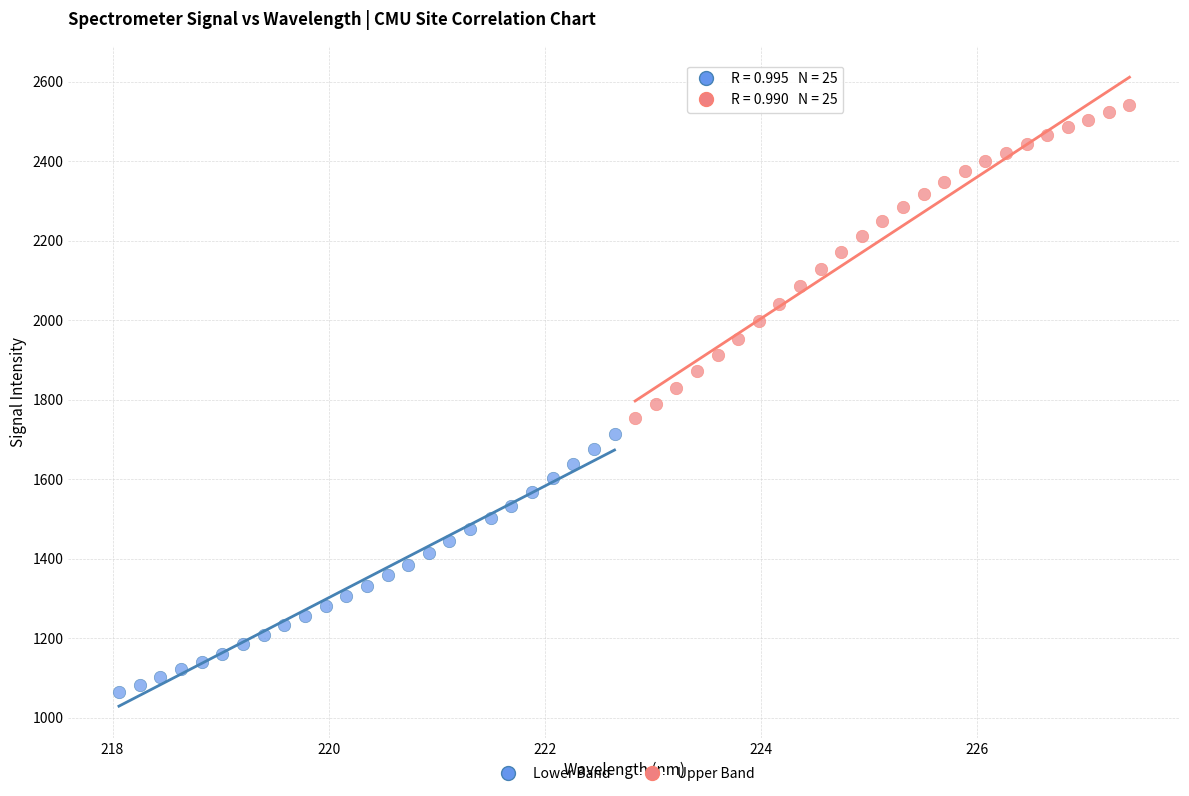

Which series contains the highest Y value?

Upper Band